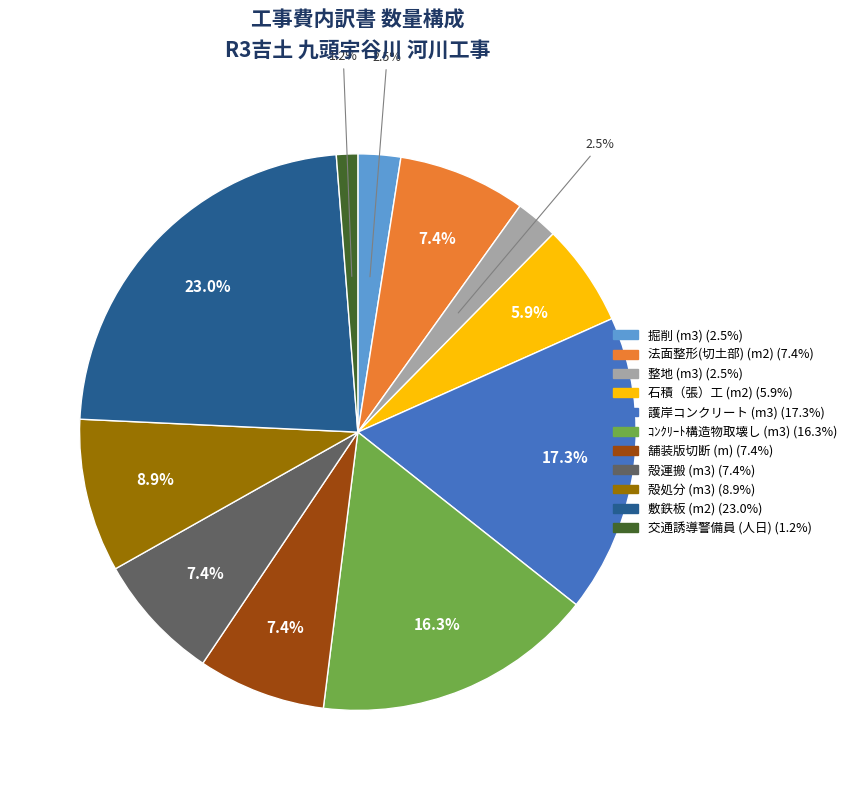

Does 敷鉄板 (m2) account for over 50% of the chart?

No